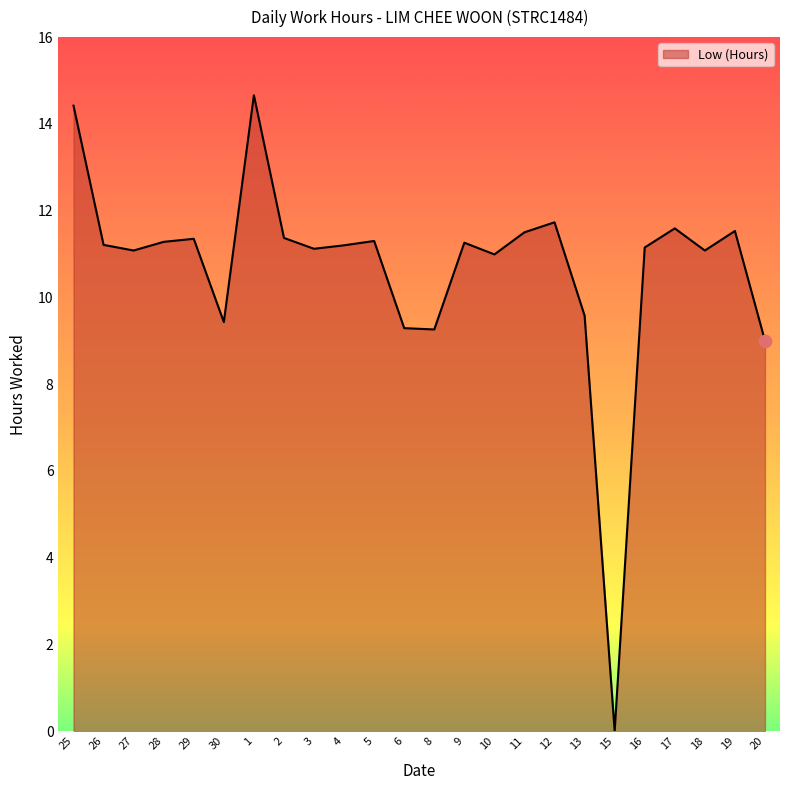

Approximately how many times larger is the value at 12 compared to 4?

1.0